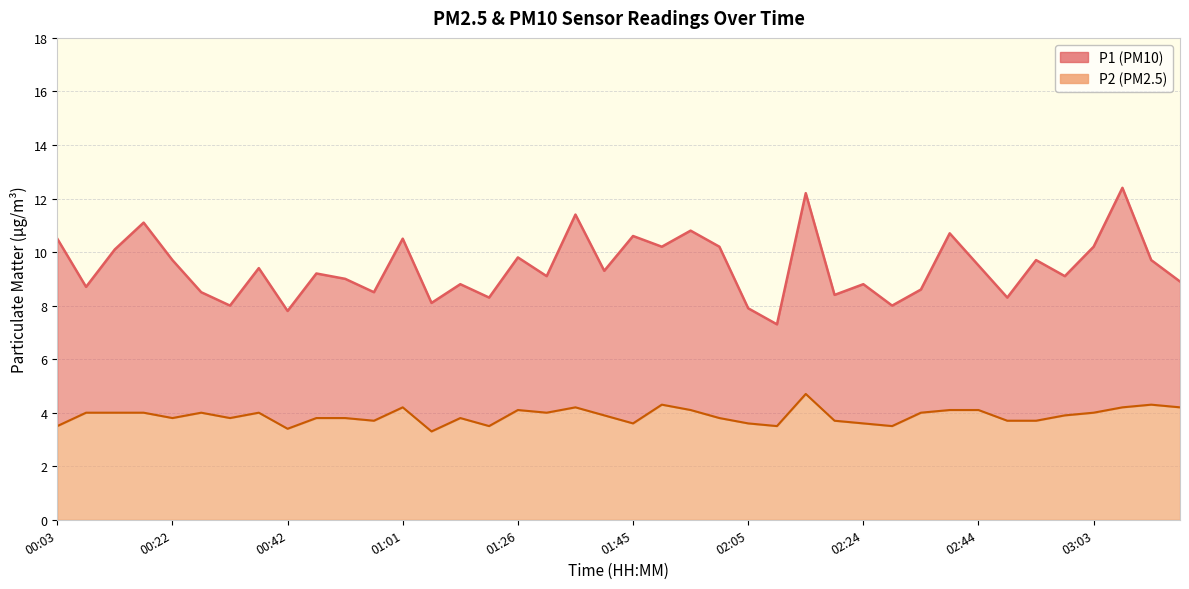

Rank the series by their average value, from lowest to highest.

P2, P1